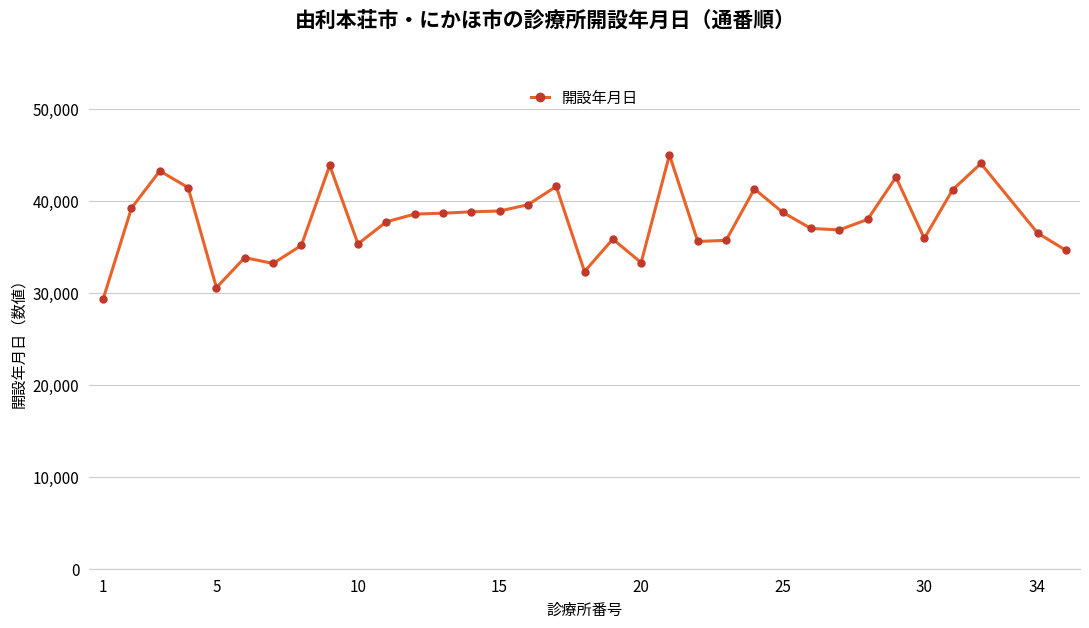

What is the minimum value shown in the chart?

29316